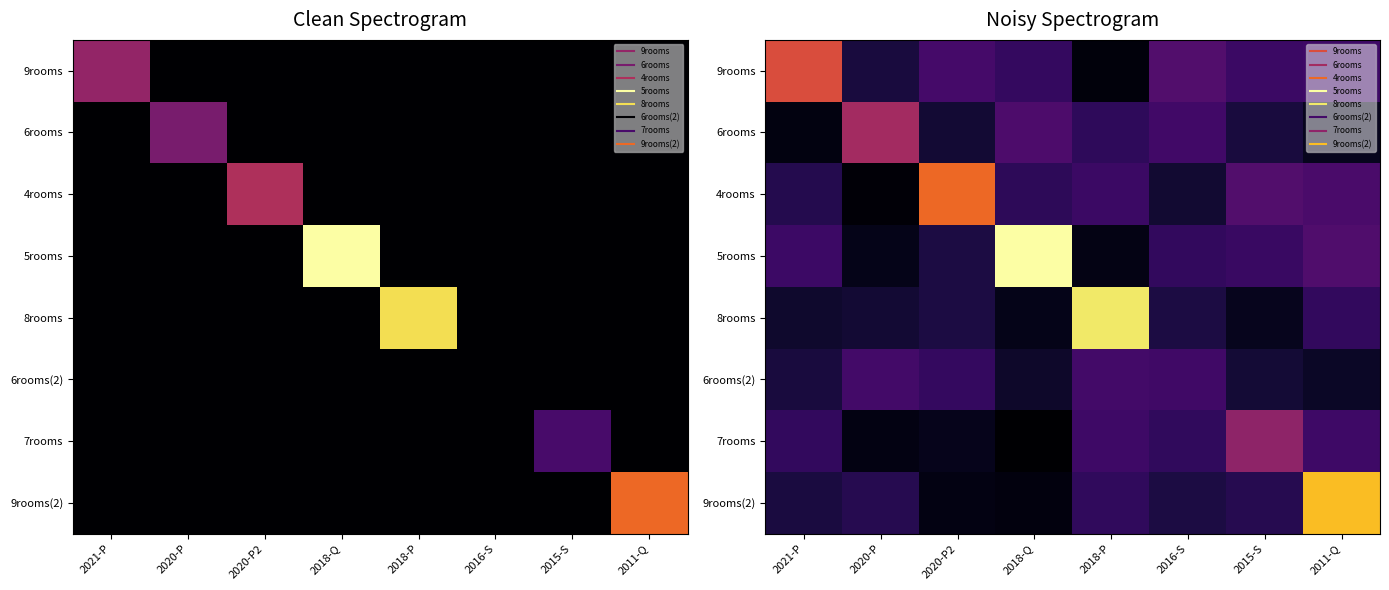

Which series changed the most between 2018-P and 2011-Q?

8rooms